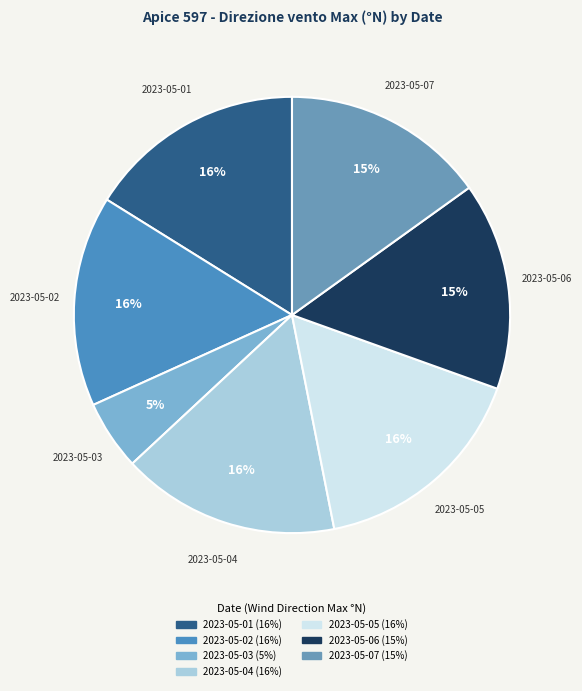

To the nearest percent, what portion does 2023-05-02 represent?

16%